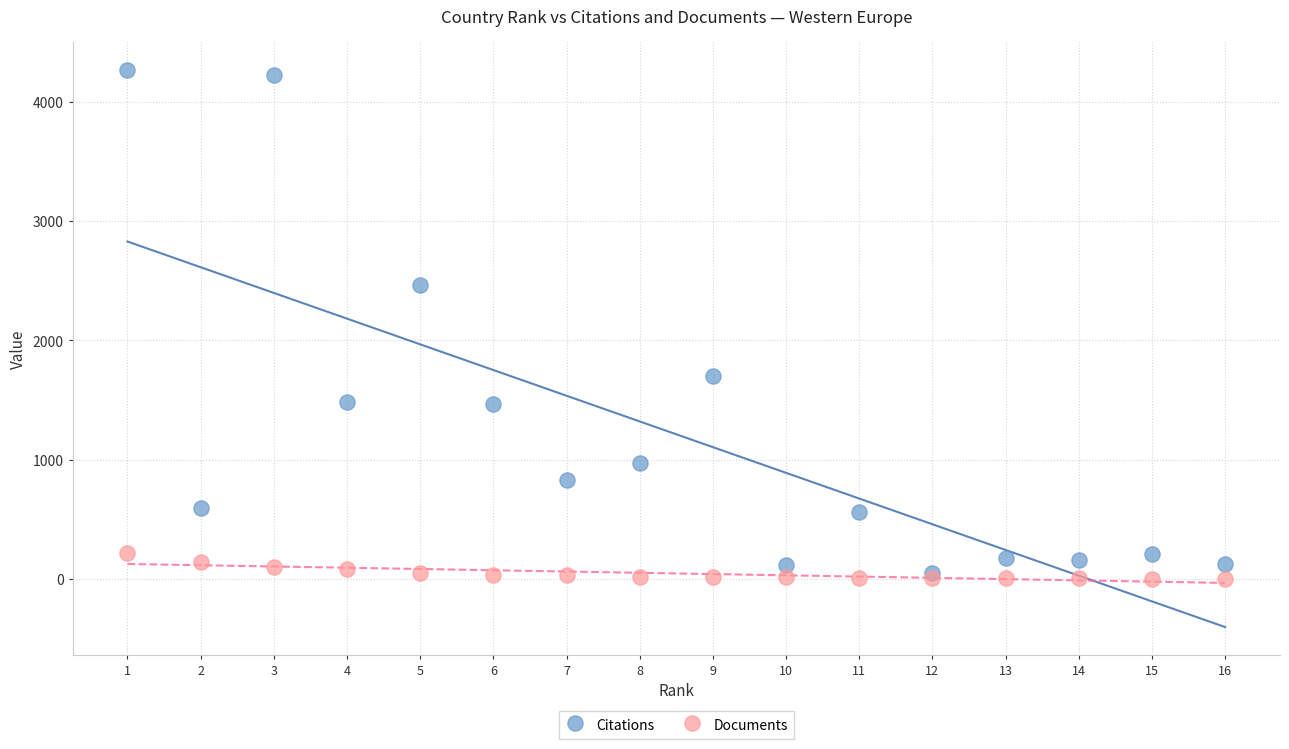

In the Citations series, what Y value is closest to 2158?

2461